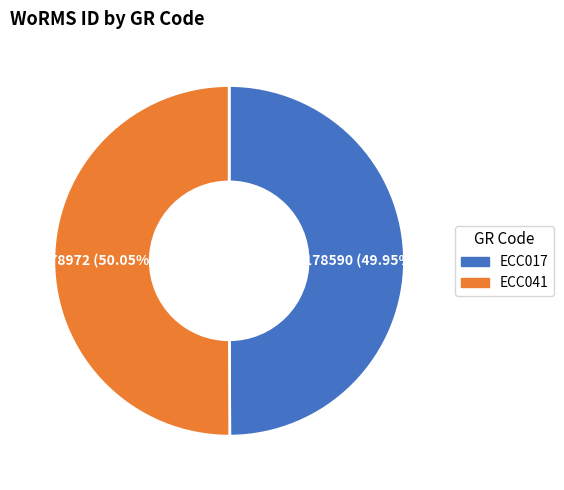

What percentage is the ECC041 slice, to the nearest percent?

50%